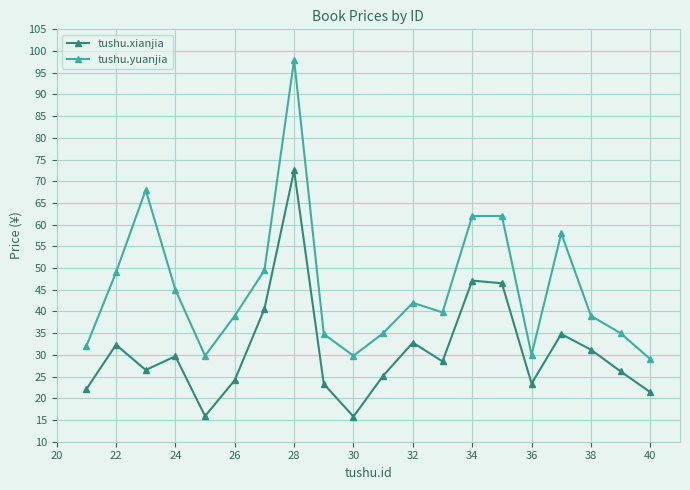

Which series has the largest total across all categories?

tushu.yuanjia